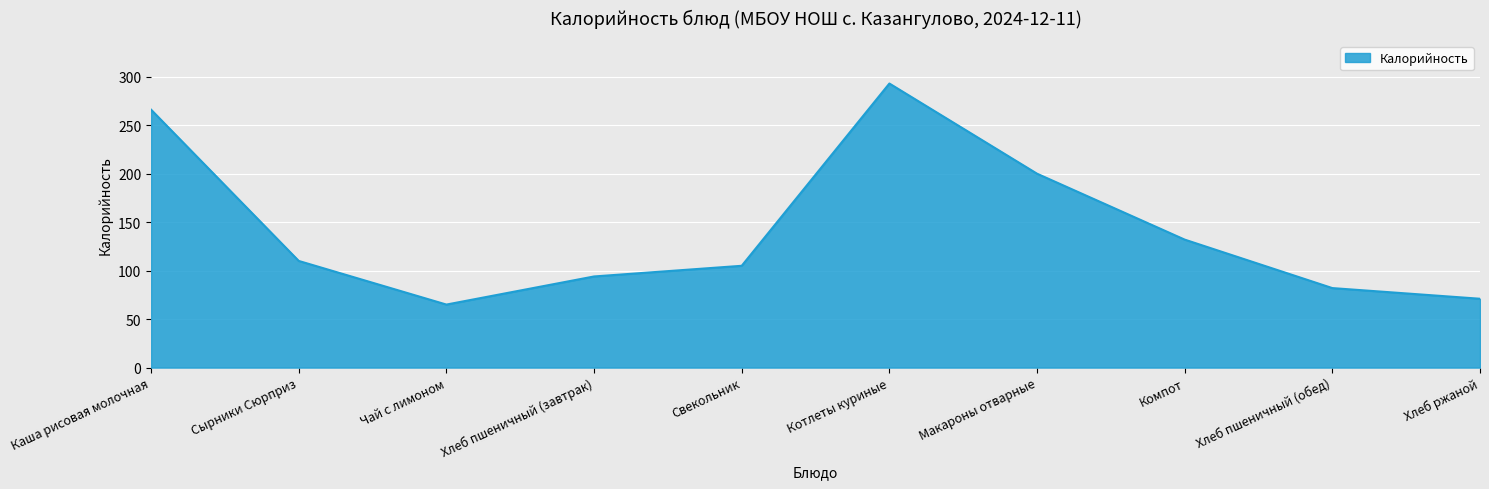

List the labels in order of value, largest first.

Котлеты куриные, Каша рисовая молочная, Макароны отварные, Компот, Сырники Сюрприз, Свекольник, Хлеб пшеничный (завтрак), Хлеб пшеничный (обед), Хлеб ржаной, Чай с лимоном